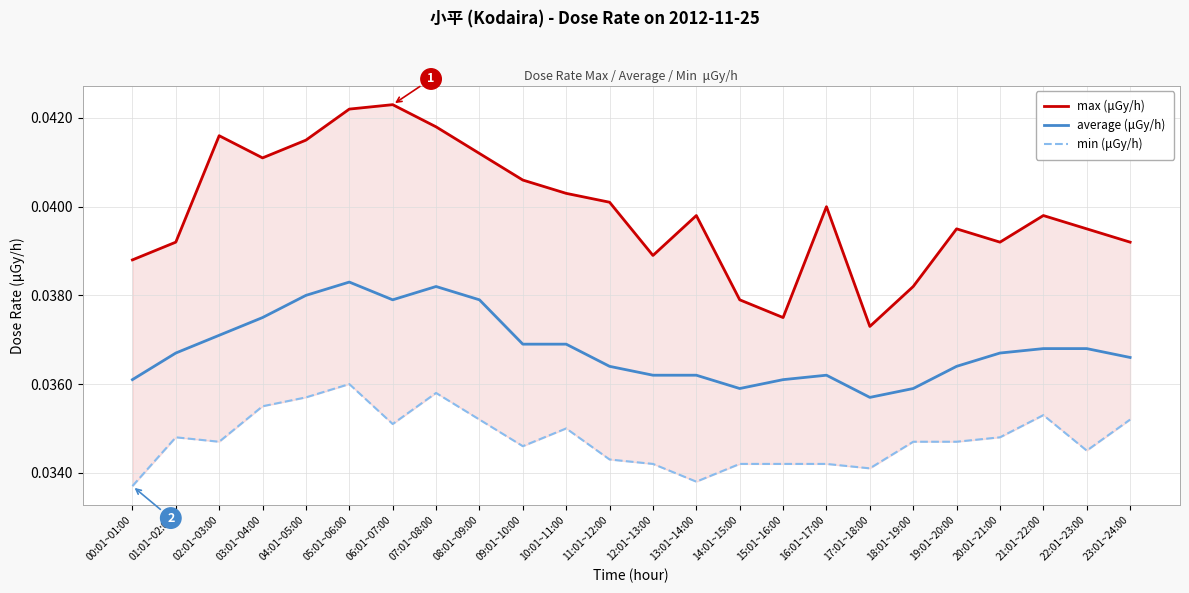

The value of average (μGy/h) at 23:01~24:00 is 0.0. True or false?

True